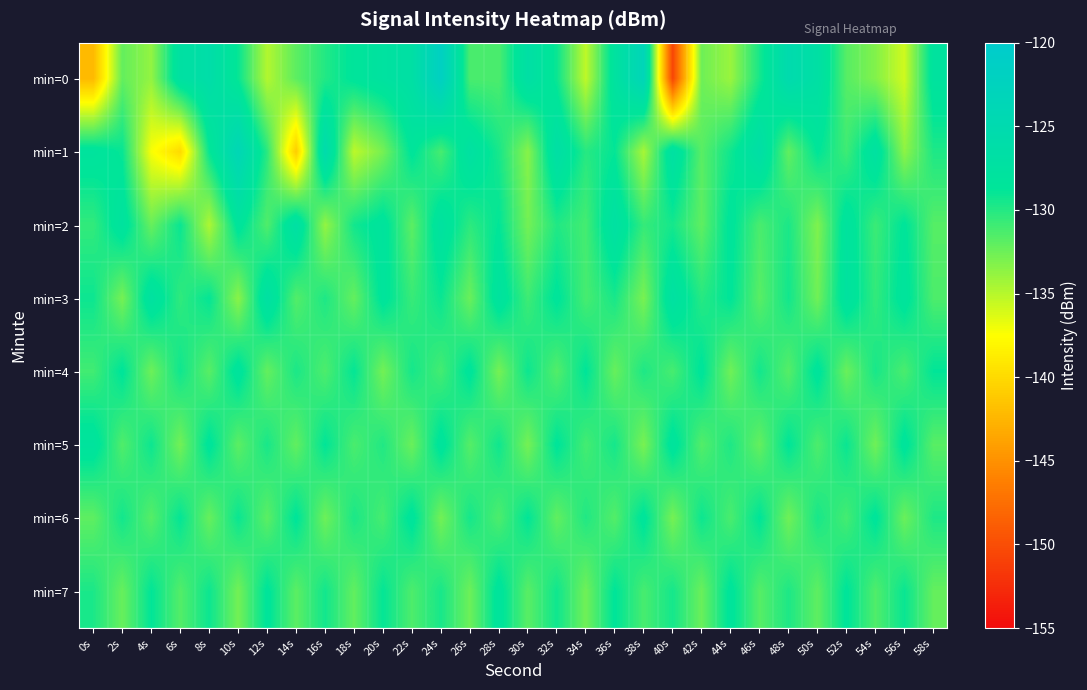

Reading left to right, transcribe all the data shown in this chart.

min=0: 0s=-142.3	2s=-132.2	4s=-133.8	6s=-127.2	8s=-126.1	10s=-129.0	12s=-134.9	14s=-131.9	16s=-129.9	18s=-128.5	20s=-127.6	22s=-126.8	24s=-121.7	26s=-131.3	28s=-131.3	30s=-126.7	32s=-129.1	34s=-135.3	36s=-127.7	38s=-123.4	40s=-150.6	42s=-132.5	44s=-134.0	46s=-129.5	48s=-125.2	50s=-126.8	52s=-131.7	54s=-133.2	56s=-135.9	58s=-127.9
min=1: 0s=-128.0	2s=-129.0	4s=-137.3	6s=-140.0	8s=-129.0	10s=-123.9	12s=-130.2	14s=-141.0	16s=-125.4	18s=-135.2	20s=-132.8	22s=-128.5	24s=-131.2	26s=-127.3	28s=-129.6	30s=-133.4	32s=-126.7	34s=-130.1	36s=-128.9	38s=-134.5	40s=-127.1	42s=-131.8	44s=-129.3	46s=-126.5	48s=-132.1	50s=-128.7	52s=-130.9	54s=-127.4	56s=-133.6	58s=-129.8
min=2: 0s=-130.5	2s=-127.8	4s=-132.3	6s=-129.1	8s=-134.7	10s=-128.2	12s=-131.5	14s=-126.9	16s=-133.8	18s=-129.4	20s=-128.1	22s=-131.9	24s=-127.6	26s=-130.3	28s=-128.8	30s=-132.7	32s=-129.9	34s=-131.1	36s=-127.2	38s=-130.6	40s=-129.5	42s=-132.0	44s=-128.4	46s=-131.3	48s=-129.7	50s=-133.1	52s=-127.9	54s=-130.8	56s=-128.6	58s=-131.7
min=3: 0s=-129.2	2s=-132.8	4s=-127.5	6s=-130.4	8s=-128.9	10s=-133.5	12s=-127.1	14s=-131.6	16s=-129.8	18s=-132.2	20s=-128.3	22s=-130.7	24s=-129.1	26s=-132.4	28s=-127.8	30s=-130.9	32s=-128.5	34s=-131.2	36s=-129.6	38s=-132.9	40s=-127.3	42s=-130.1	44s=-128.7	46s=-131.8	48s=-129.4	50s=-132.6	52s=-127.7	54s=-130.5	56s=-128.2	58s=-131.4
min=4: 0s=-131.0	2s=-128.6	4s=-132.5	6s=-129.3	8s=-131.8	10s=-128.1	12s=-132.2	14s=-129.7	16s=-131.4	18s=-128.9	20s=-132.7	22s=-129.5	24s=-131.1	26s=-128.4	28s=-132.8	30s=-129.2	32s=-131.6	34s=-128.7	36s=-132.3	38s=-129.8	40s=-131.2	42s=-128.5	44s=-132.6	46s=-129.4	48s=-131.7	50s=-128.3	52s=-132.4	54s=-129.6	56s=-131.3	58s=-128.8
min=5: 0s=-128.0	2s=-131.5	4s=-129.2	6s=-132.7	8s=-128.4	10s=-131.9	12s=-129.6	14s=-132.1	16s=-128.8	18s=-131.3	20s=-129.9	22s=-132.4	24s=-128.2	26s=-131.7	28s=-129.3	30s=-132.8	32s=-128.6	34s=-131.1	36s=-129.5	38s=-132.9	40s=-128.1	42s=-131.6	44s=-129.8	46s=-132.2	48s=-128.7	50s=-131.4	52s=-129.1	54s=-132.6	56s=-128.3	58s=-131.8
min=6: 0s=-132.0	2s=-129.4	4s=-131.7	6s=-128.9	8s=-132.3	10s=-129.1	12s=-131.9	14s=-128.6	16s=-132.5	18s=-129.7	20s=-131.2	22s=-128.3	24s=-132.7	26s=-129.5	28s=-131.4	30s=-128.8	32s=-132.1	34s=-129.9	36s=-131.6	38s=-128.4	40s=-132.8	42s=-129.2	44s=-131.3	46s=-128.7	48s=-132.6	50s=-129.6	52s=-131.1	54s=-128.5	56s=-132.4	58s=-129.8
min=7: 0s=-129.7	2s=-132.3	4s=-128.8	6s=-131.6	8s=-129.2	10s=-132.7	12s=-128.5	14s=-131.9	16s=-129.4	18s=-132.1	20s=-128.9	22s=-131.4	24s=-129.6	26s=-132.5	28s=-128.2	30s=-131.8	32s=-129.3	34s=-132.6	36s=-128.7	38s=-131.2	40s=-129.5	42s=-132.4	44s=-128.4	46s=-131.7	48s=-129.8	50s=-132.0	52s=-128.6	54s=-131.5	56s=-129.1	58s=-132.2